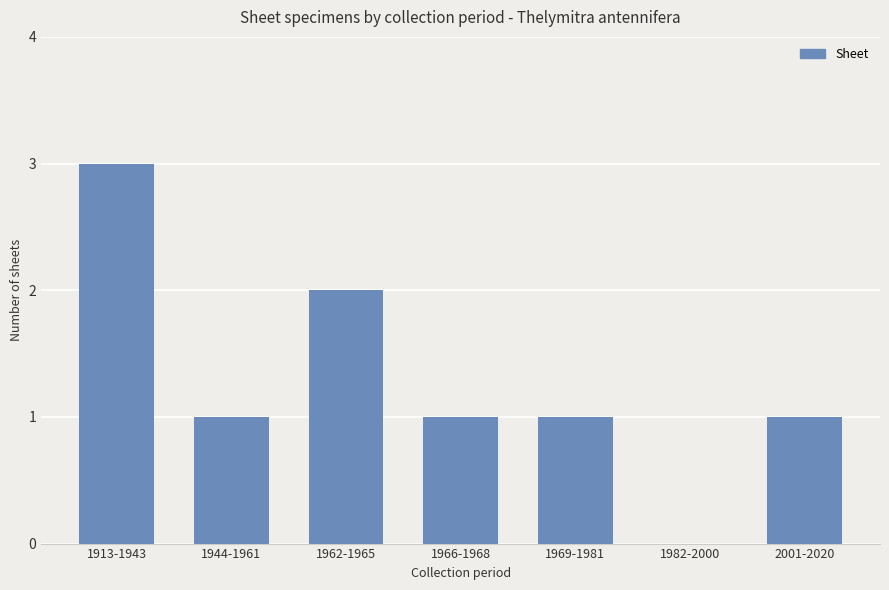

What is the maximum value shown in the chart?

3